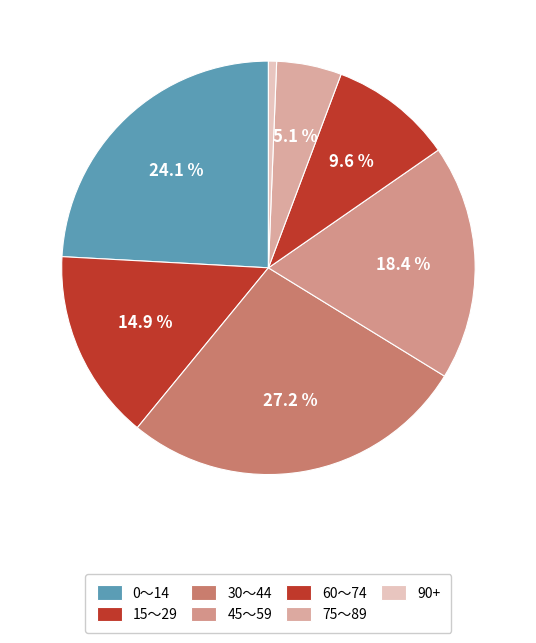

How many slices are in this pie chart?

7